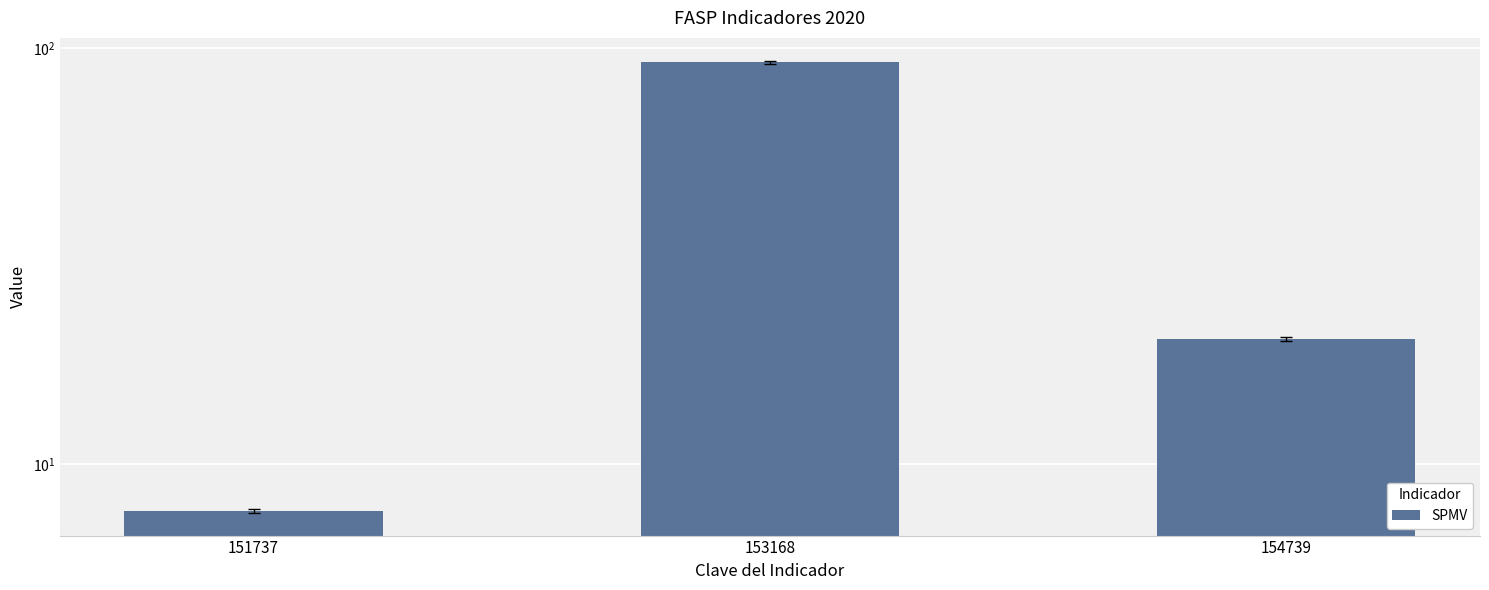

Which category has the highest value across all series?

153168